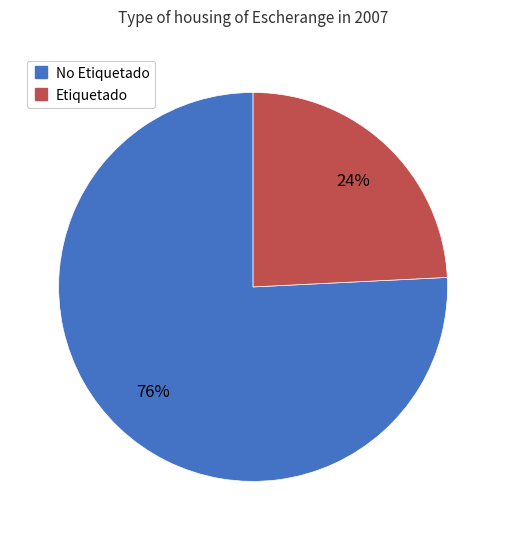

Do No Etiquetado and Etiquetado together represent more than half of the pie?

Yes